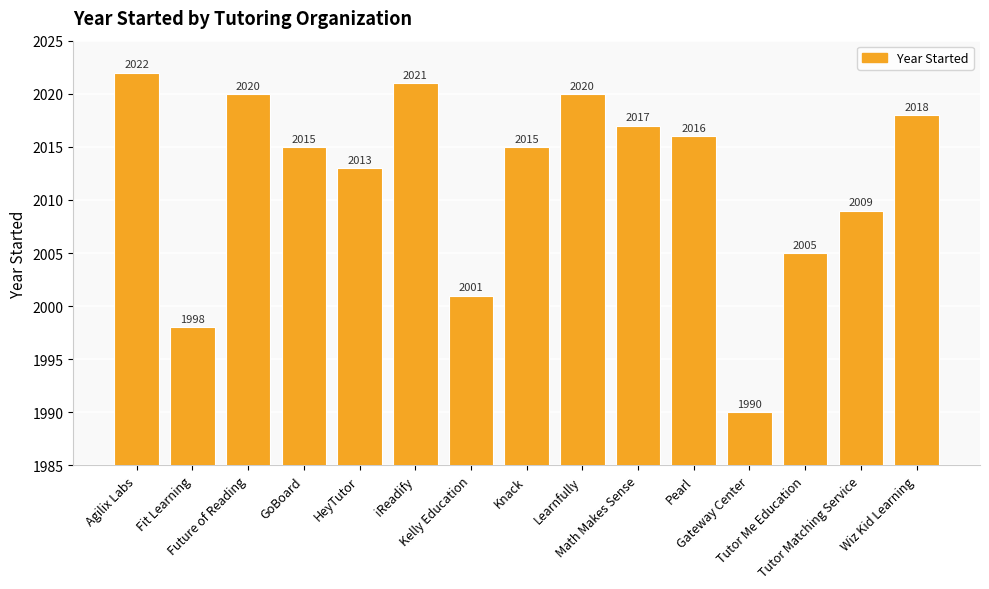

What is the smallest value displayed?

1990